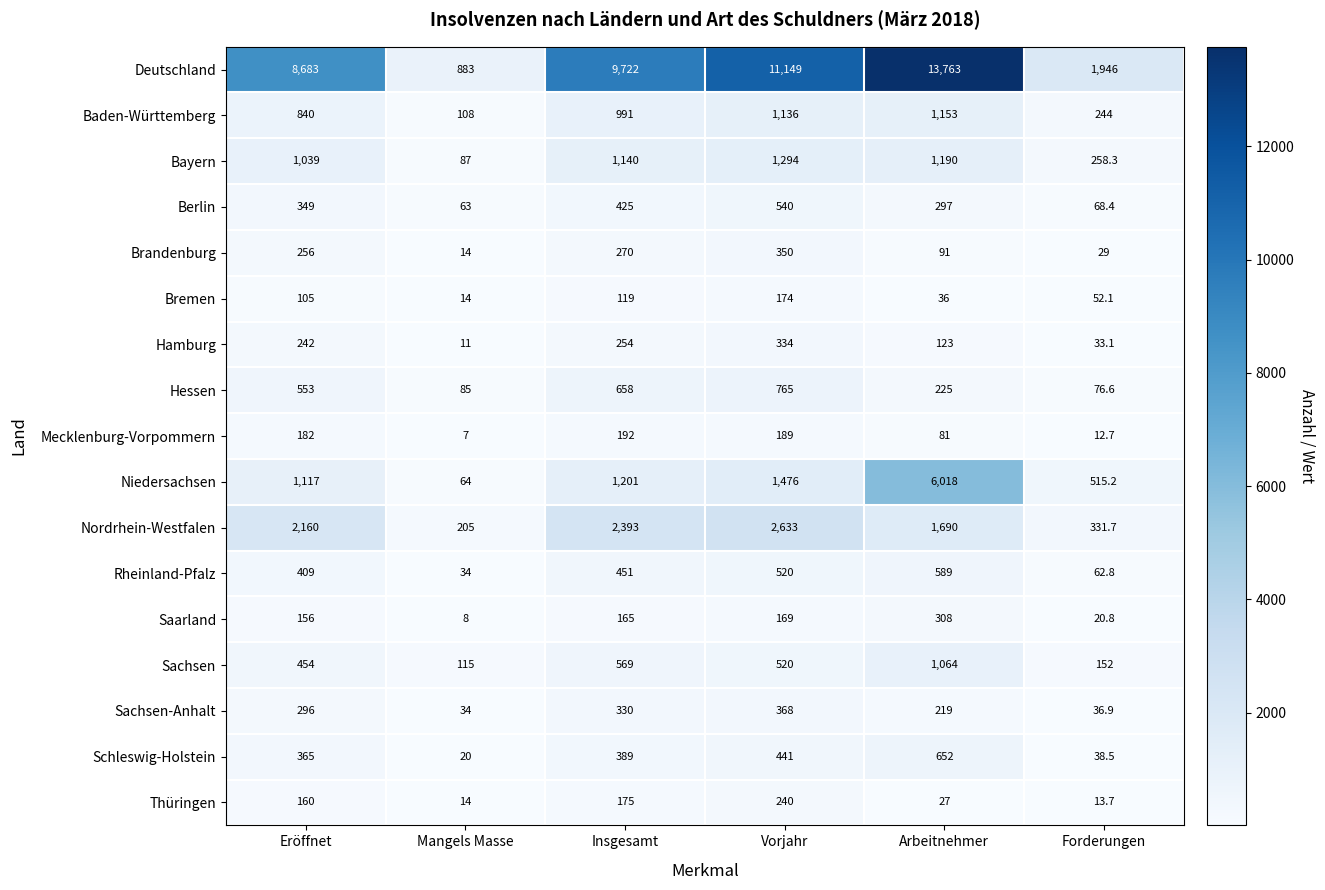

Where is Bremen nearest to the value 94?

Eröffnet